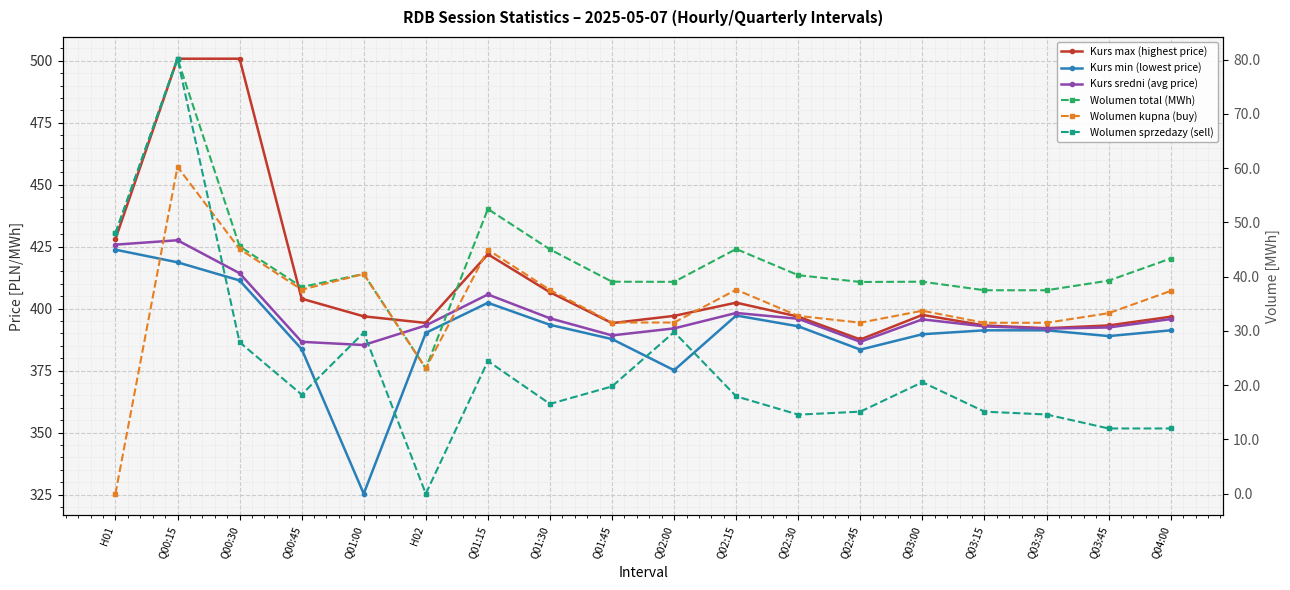

Reading right to left, list all the values displayed in this chart.

Kurs max (highest price): Q04:00=396.7	Q03:45=393.2	Q03:30=392.1	Q03:15=393.2	Q03:00=397.5	Q02:45=387.6	Q02:30=396.8	Q02:15=402.4	Q02:00=397.1	Q01:45=394.2	Q01:30=406.6	Q01:15=421.9	H02=394.2	Q01:00=396.9	Q00:45=404.0	Q00:30=500.8	Q00:15=500.8	H01=428.1
Kurs min (lowest price): Q04:00=391.2	Q03:45=388.9	Q03:30=391.2	Q03:15=391.2	Q03:00=389.7	Q02:45=383.5	Q02:30=392.9	Q02:15=397.2	Q02:00=375.1	Q01:45=387.7	Q01:30=393.5	Q01:15=402.4	H02=390.2	Q01:00=325.3	Q00:45=383.7	Q00:30=411.4	Q00:15=418.7	H01=423.8
Kurs sredni (avg price): Q04:00=395.8	Q03:45=392.4	Q03:30=391.9	Q03:15=392.8	Q03:00=395.7	Q02:45=386.6	Q02:30=395.9	Q02:15=398.3	Q02:00=392.0	Q01:45=389.2	Q01:30=396.1	Q01:15=405.7	H02=393.2	Q01:00=385.3	Q00:45=386.6	Q00:30=414.3	Q00:15=427.6	H01=425.8
Wolumen total (MWh): Q04:00=43.4	Q03:45=39.3	Q03:30=37.5	Q03:15=37.5	Q03:00=39.1	Q02:45=39.0	Q02:30=40.3	Q02:15=45.1	Q02:00=39.0	Q01:45=39.1	Q01:30=45.0	Q01:15=52.5	H02=23.1	Q01:00=40.5	Q00:45=38.1	Q00:30=45.6	Q00:15=80.2	H01=48.0
Wolumen kupna (buy): Q04:00=37.4	Q03:45=33.3	Q03:30=31.5	Q03:15=31.5	Q03:00=33.7	Q02:45=31.5	Q02:30=32.8	Q02:15=37.6	Q02:00=31.6	Q01:45=31.6	Q01:30=37.5	Q01:15=45.0	H02=23.1	Q01:00=40.5	Q00:45=37.6	Q00:30=45.1	Q00:15=60.2	H01=0.0
Wolumen sprzedazy (sell): Q04:00=12.0	Q03:45=12.0	Q03:30=14.6	Q03:15=15.1	Q03:00=20.6	Q02:45=15.1	Q02:30=14.6	Q02:15=17.9	Q02:00=29.8	Q01:45=19.8	Q01:30=16.6	Q01:15=24.4	H02=0.0	Q01:00=29.7	Q00:45=18.3	Q00:30=27.9	Q00:15=80.2	H01=48.0